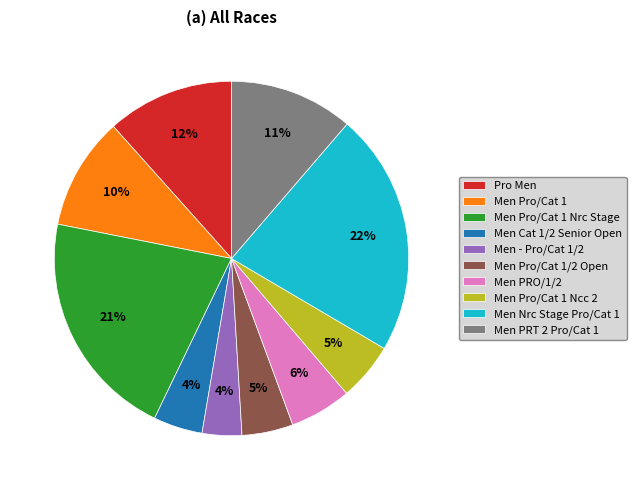

What percentage is the Pro Men slice, to the nearest percent?

12%